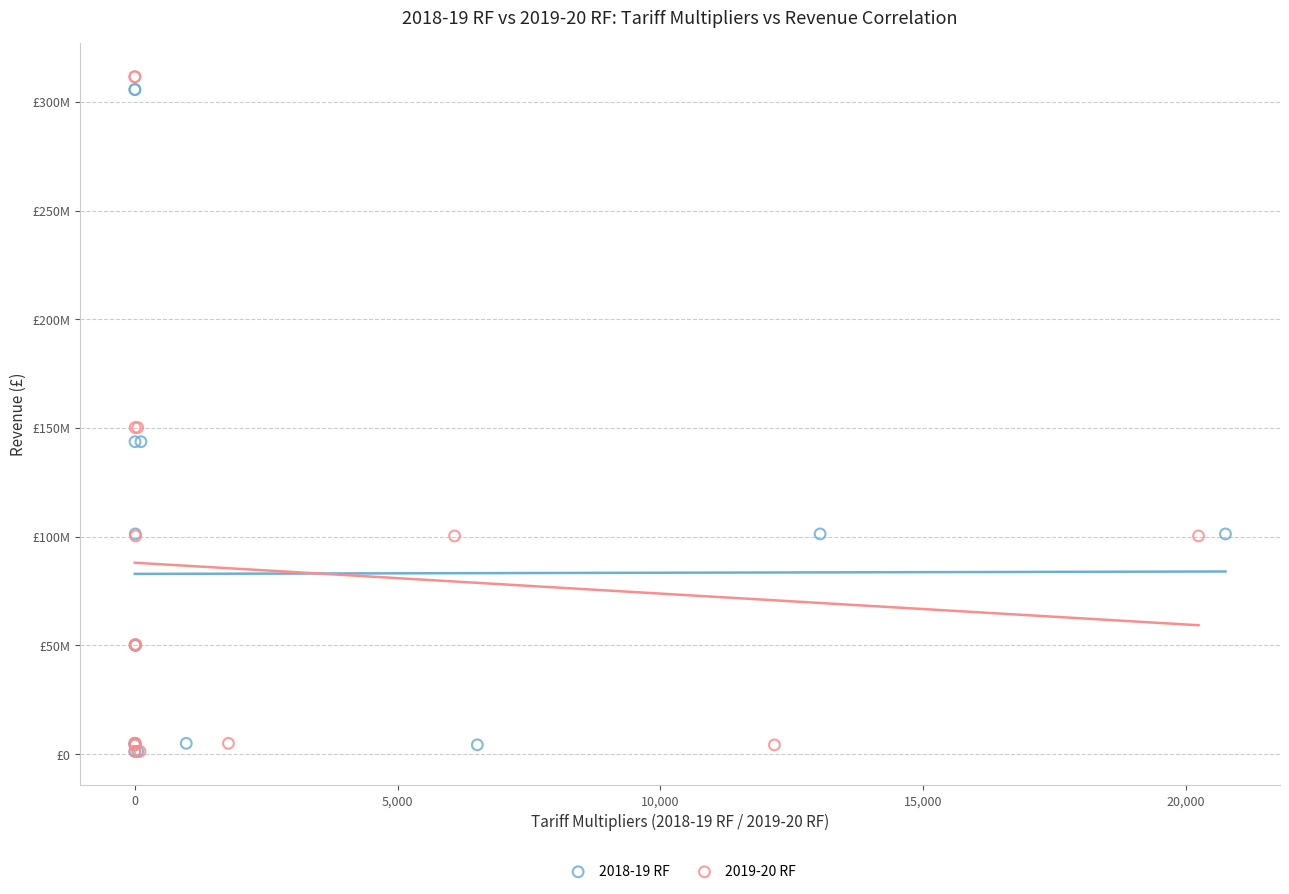

Which series contains the highest Y value?

2019-20 RF